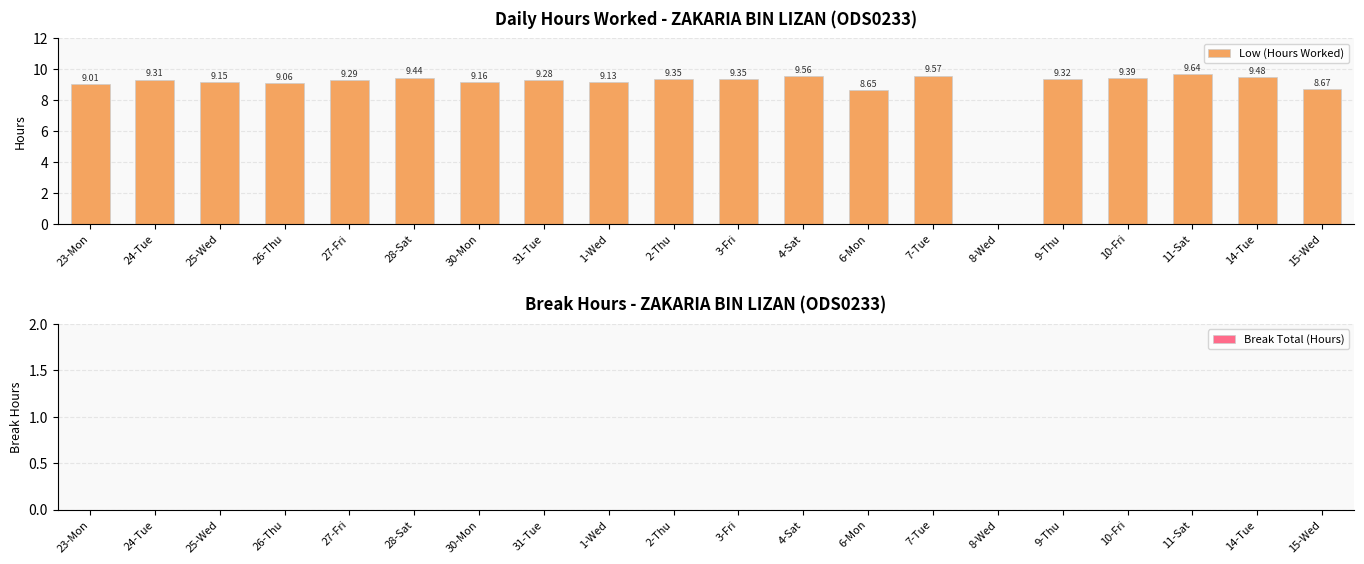

What is the sum of all values?

175.8